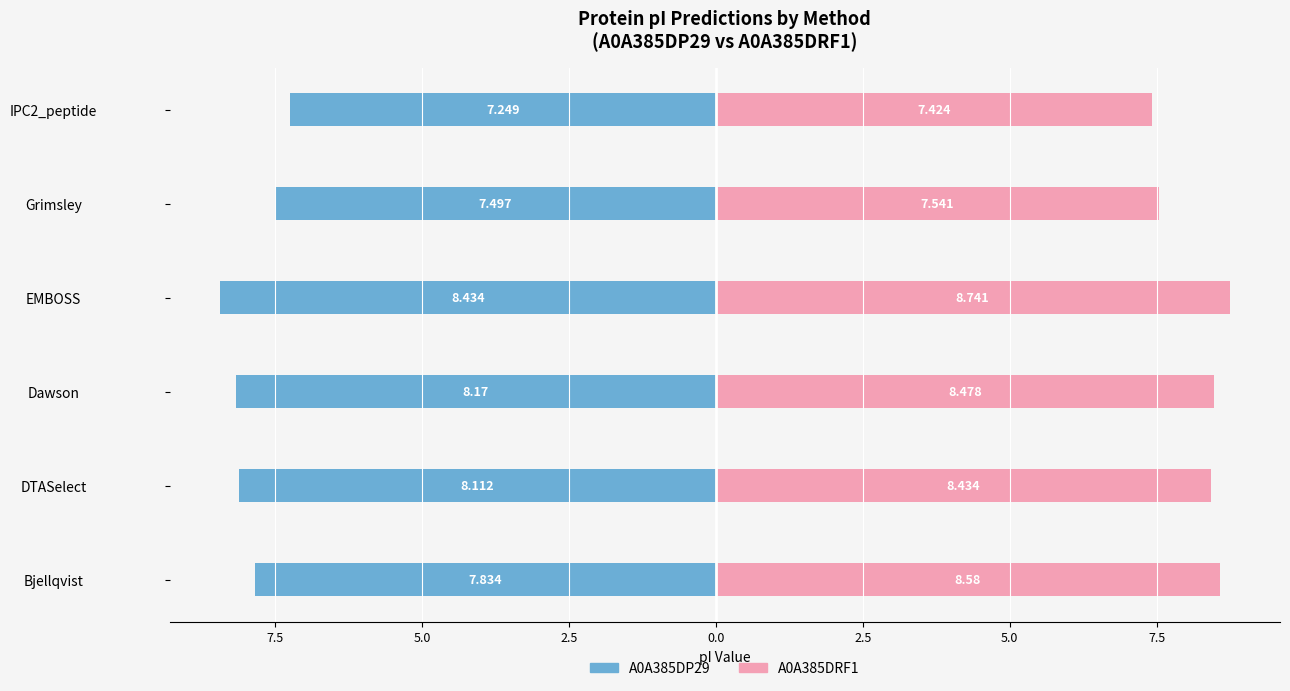

What is the difference between the maximum and minimum values in the A0A385DRF1 series?

1.3